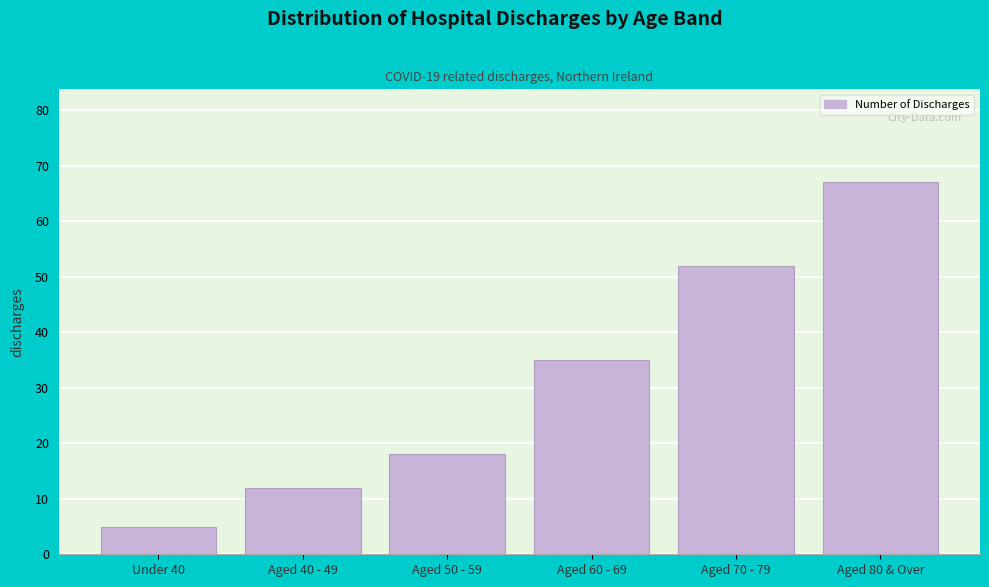

Reading left to right, extract all data points from this chart.

5	12	18	35	52	67